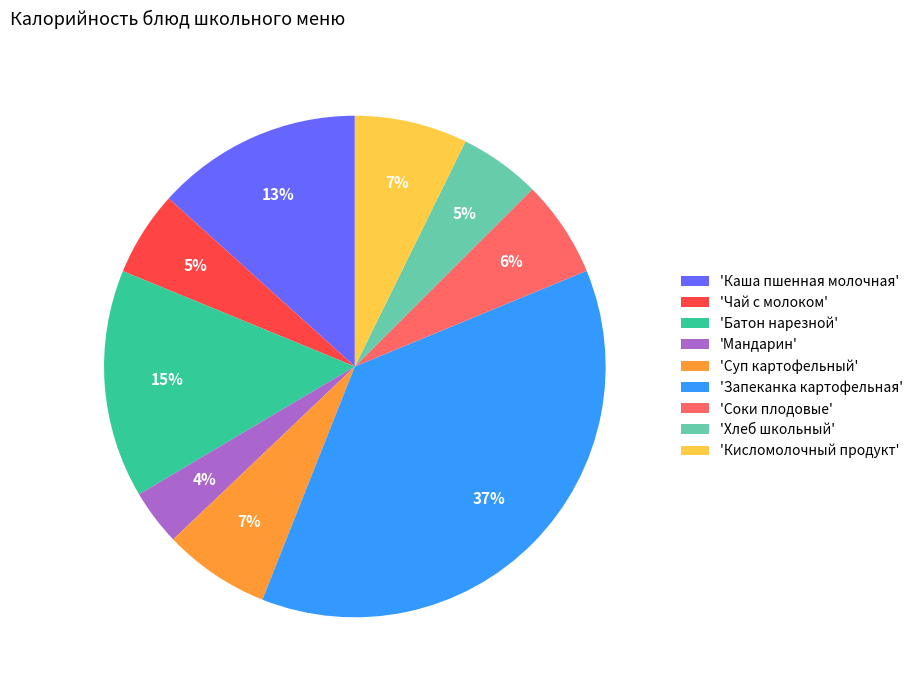

Is the sum of 'Хлеб школьный' and 'Батон нарезной' greater than half?

No